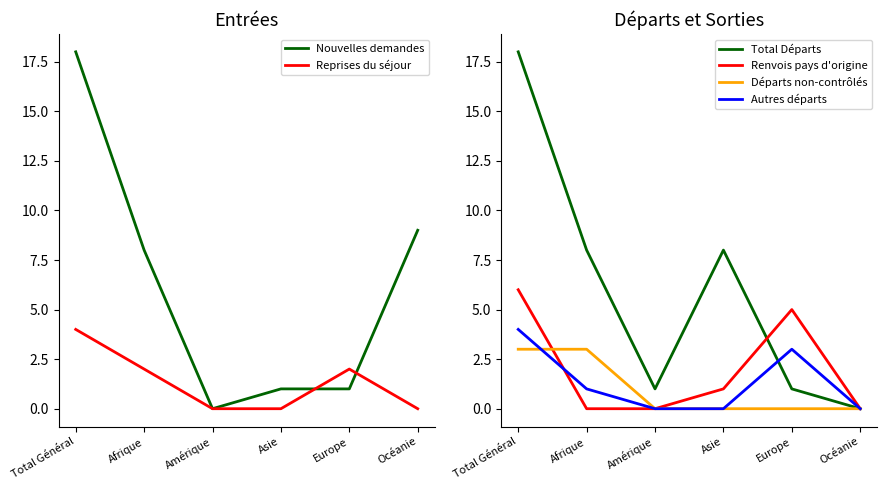

True or false: Renvois pays d'origine has a value of 4 at Afrique.

False